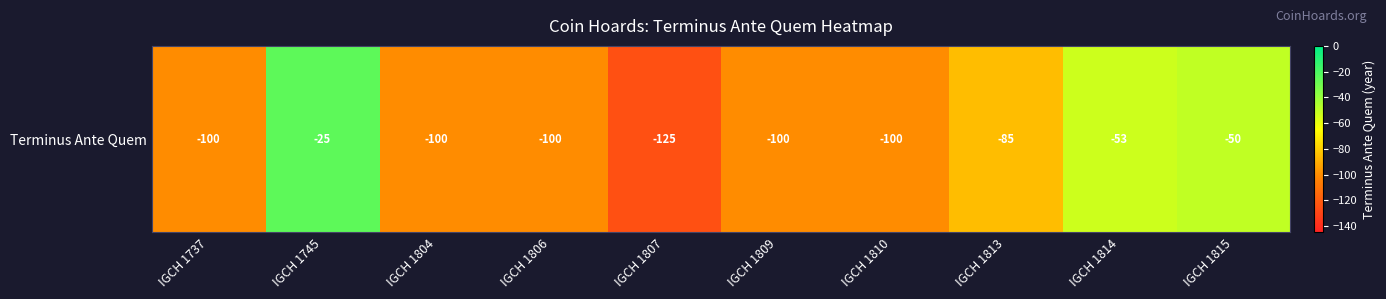

Which has a higher value, IGCH 1745 or IGCH 1809?

IGCH 1745